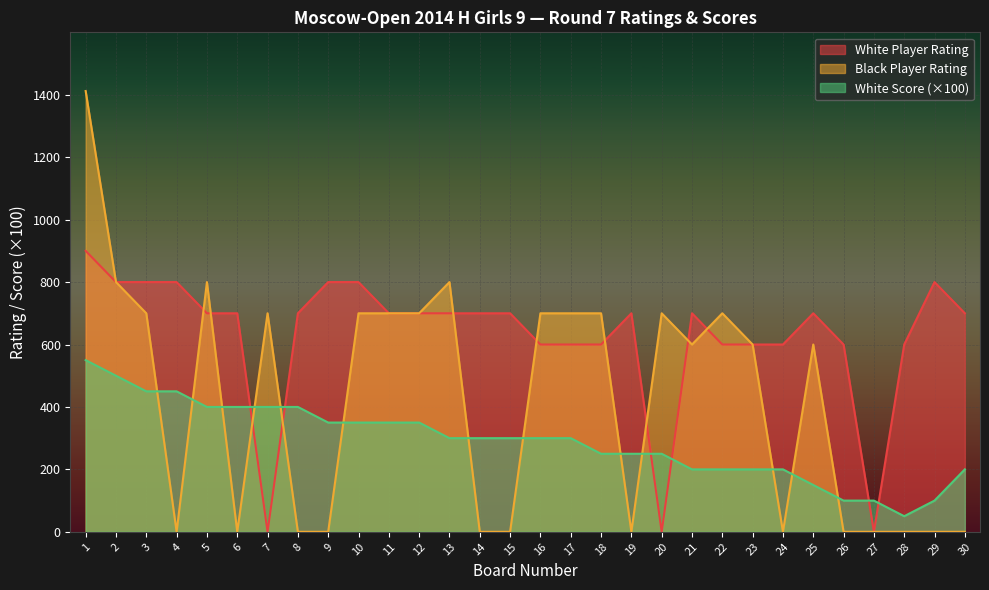

How many White Score values are between 200 and 400?

21